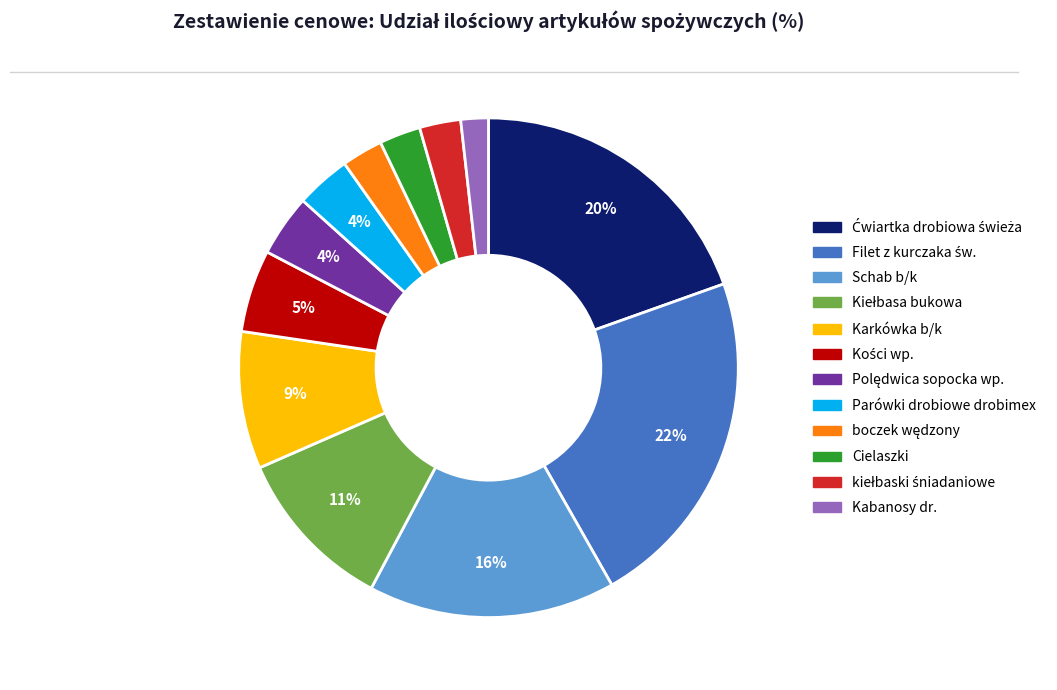

What is the smallest slice in the pie chart?

Kabanosy dr.